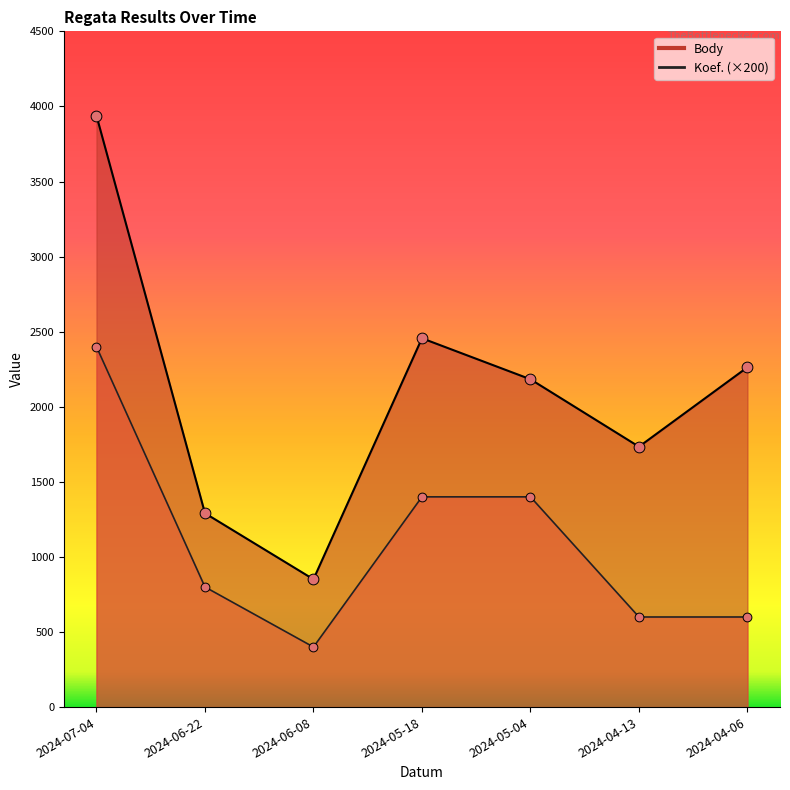

At which category is the sum across all series the highest?

2024-07-04